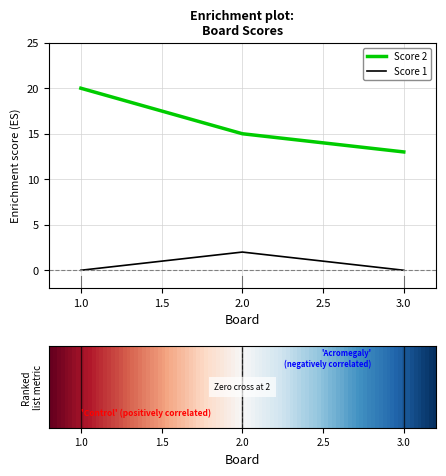

Rank the categories by Score 2 value from highest to lowest.

1.0, 2.0, 3.0